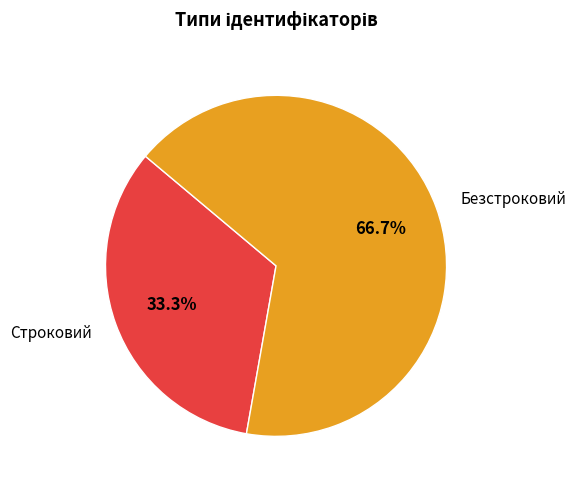

To the nearest percent, what portion does Строковий represent?

33%